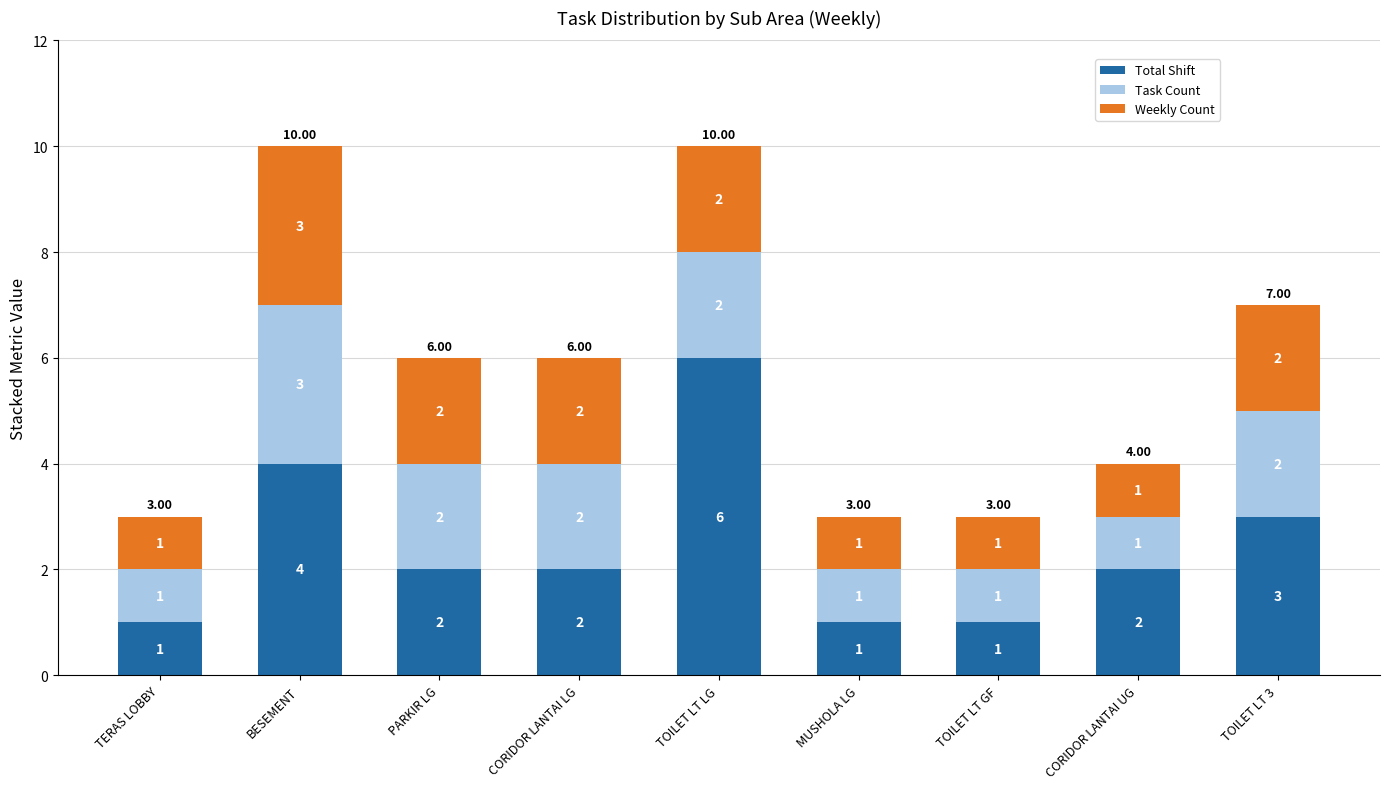

What is the sum of the Total Shift values at BESEMENT and CORIDOR LANTAI LG?

6